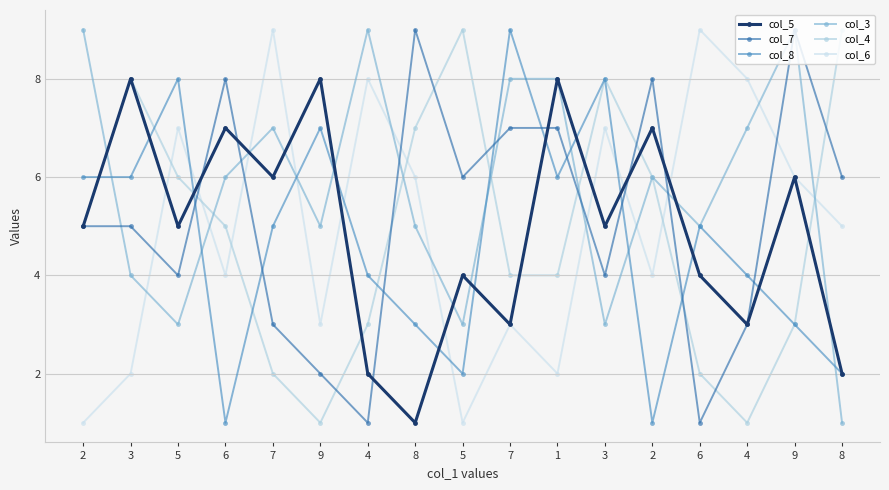

At which label does col_5 first exceed 5?

3